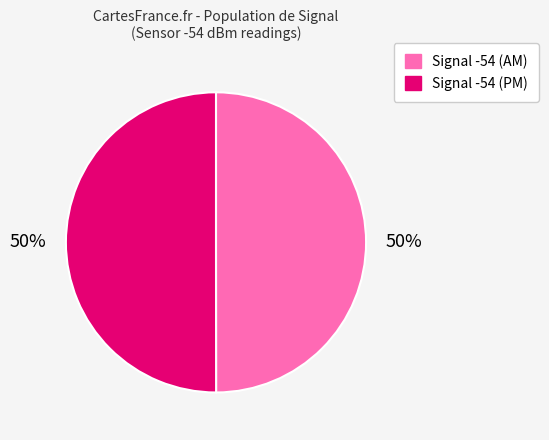

Combined, do Signal -54 (AM) and Signal -54 (PM) account for over 50%?

Yes